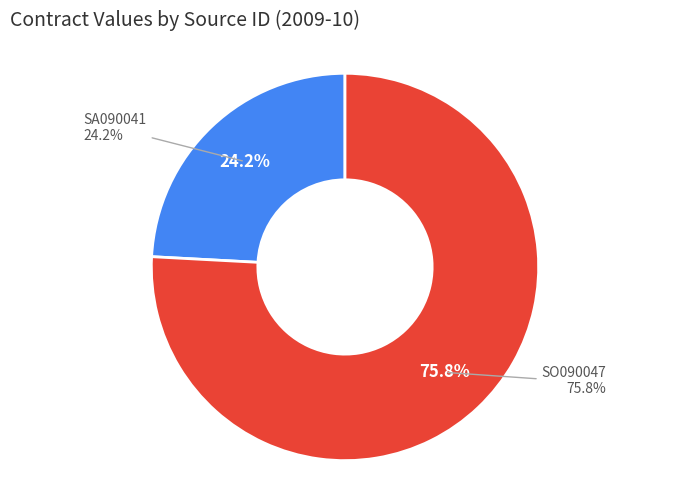

The SA090041 slice represents 11% of the pie. True or false?

False